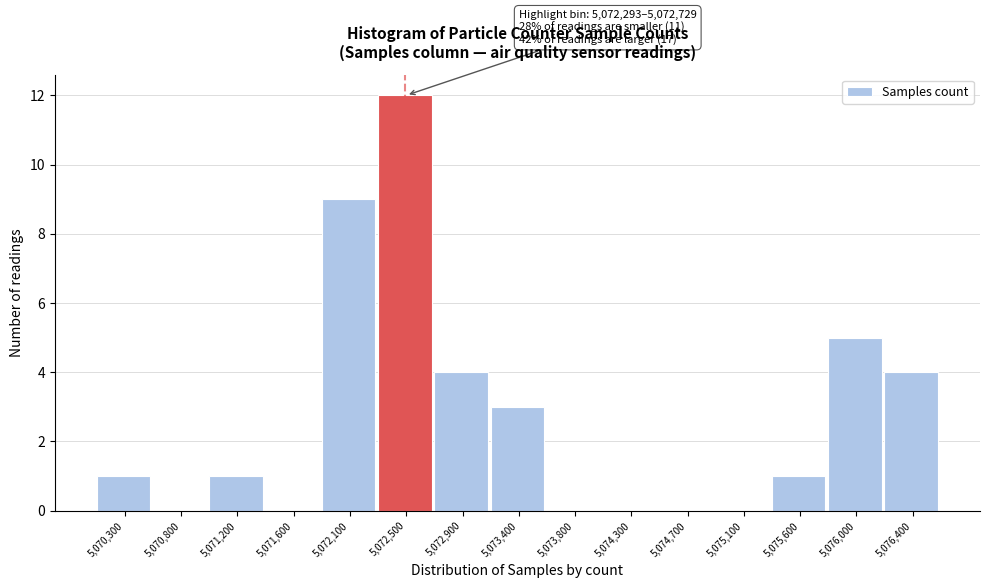

Over which range of the x-axis is the bar tallest?

5072300 to 5072750